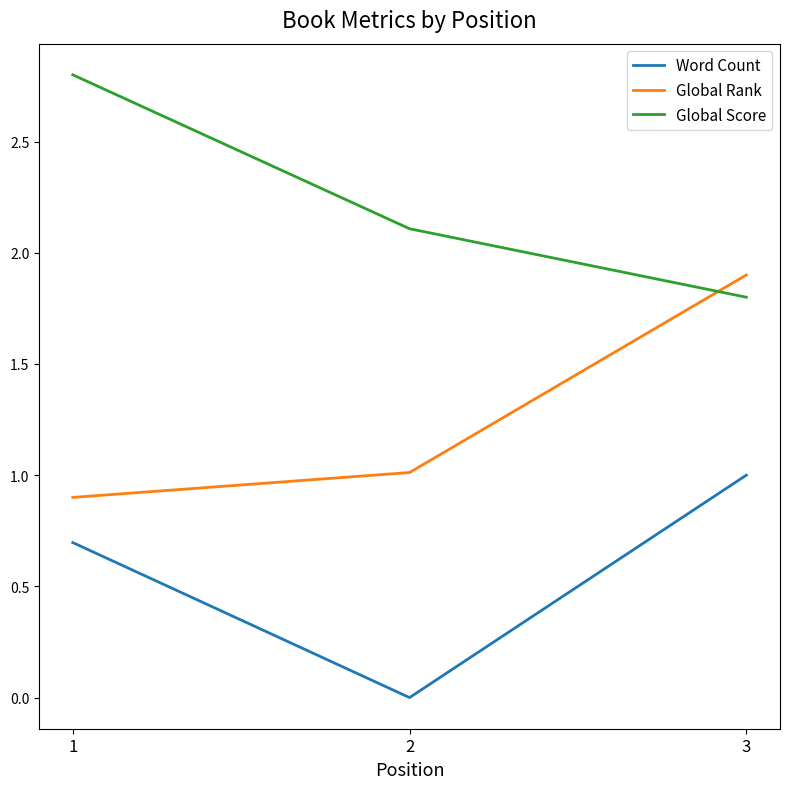

Is it true that Global Score equals 2.1 at 2?

True